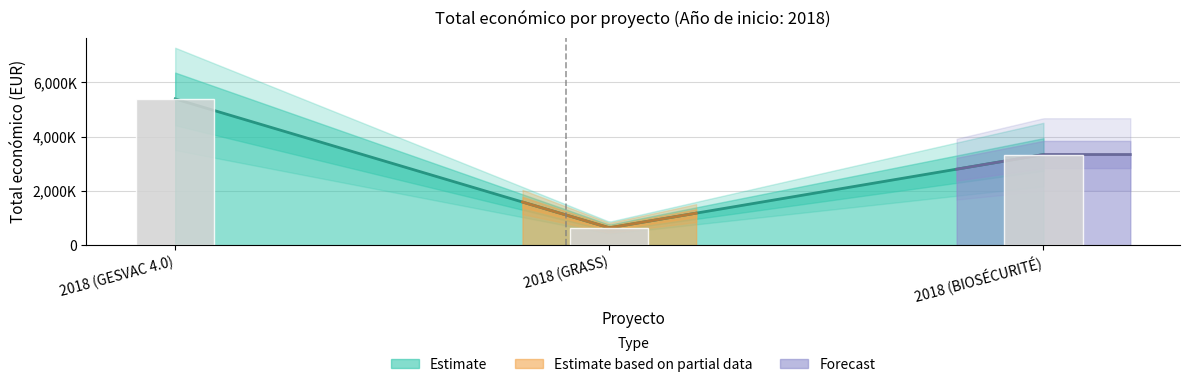

What is the minimum value shown in the chart?

641336